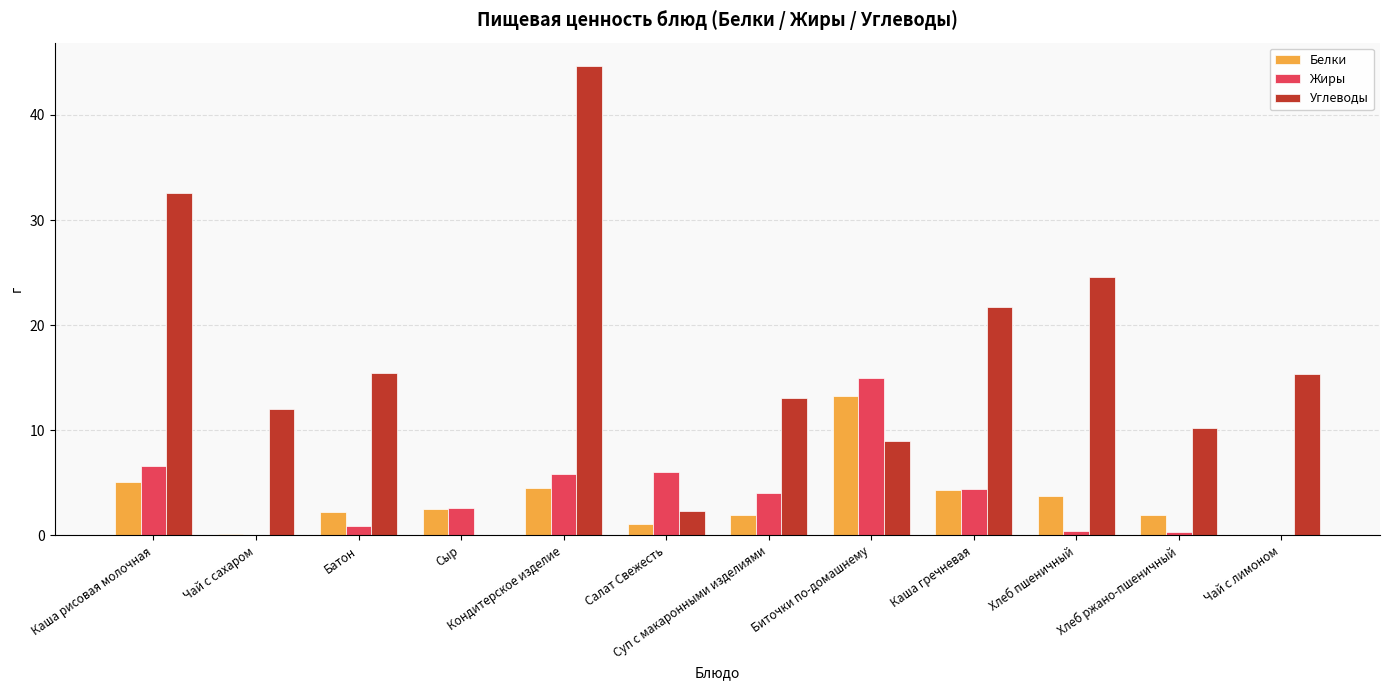

The Углеводы series shows 32.6 at Каша рисовая молочная. True or false?

True